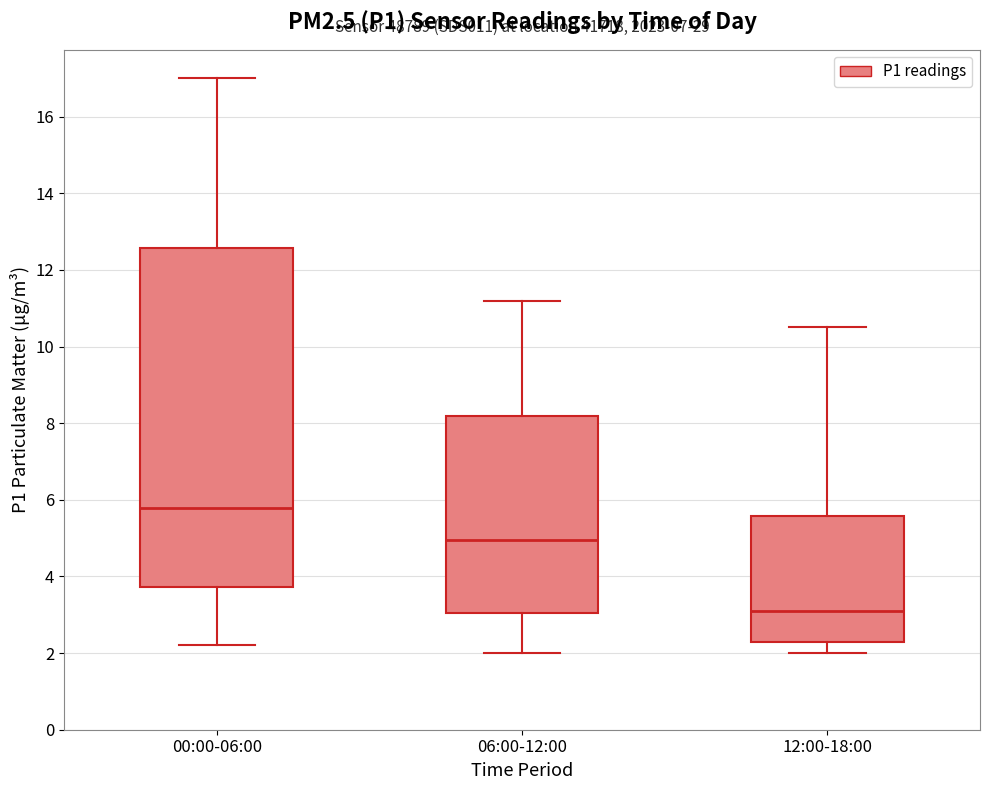

Which box's median line is the highest?

00:00-06:00